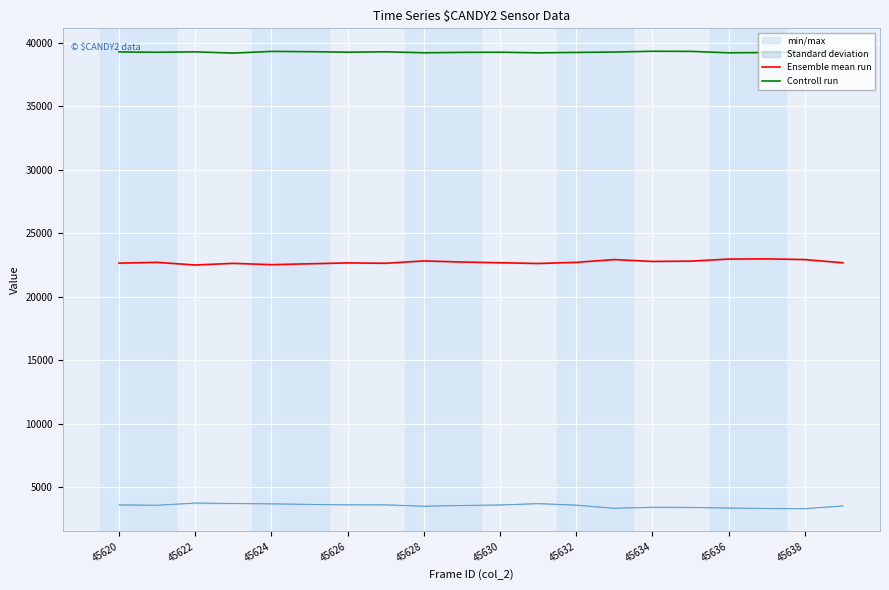

True or false: Ensemble mean run and Controll run intersect in this chart.

False